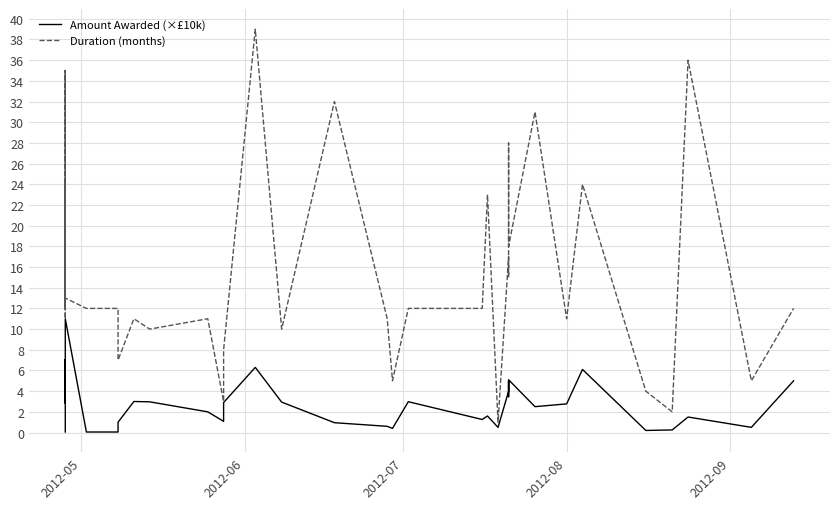

Does the chart have visible grid lines?

Yes